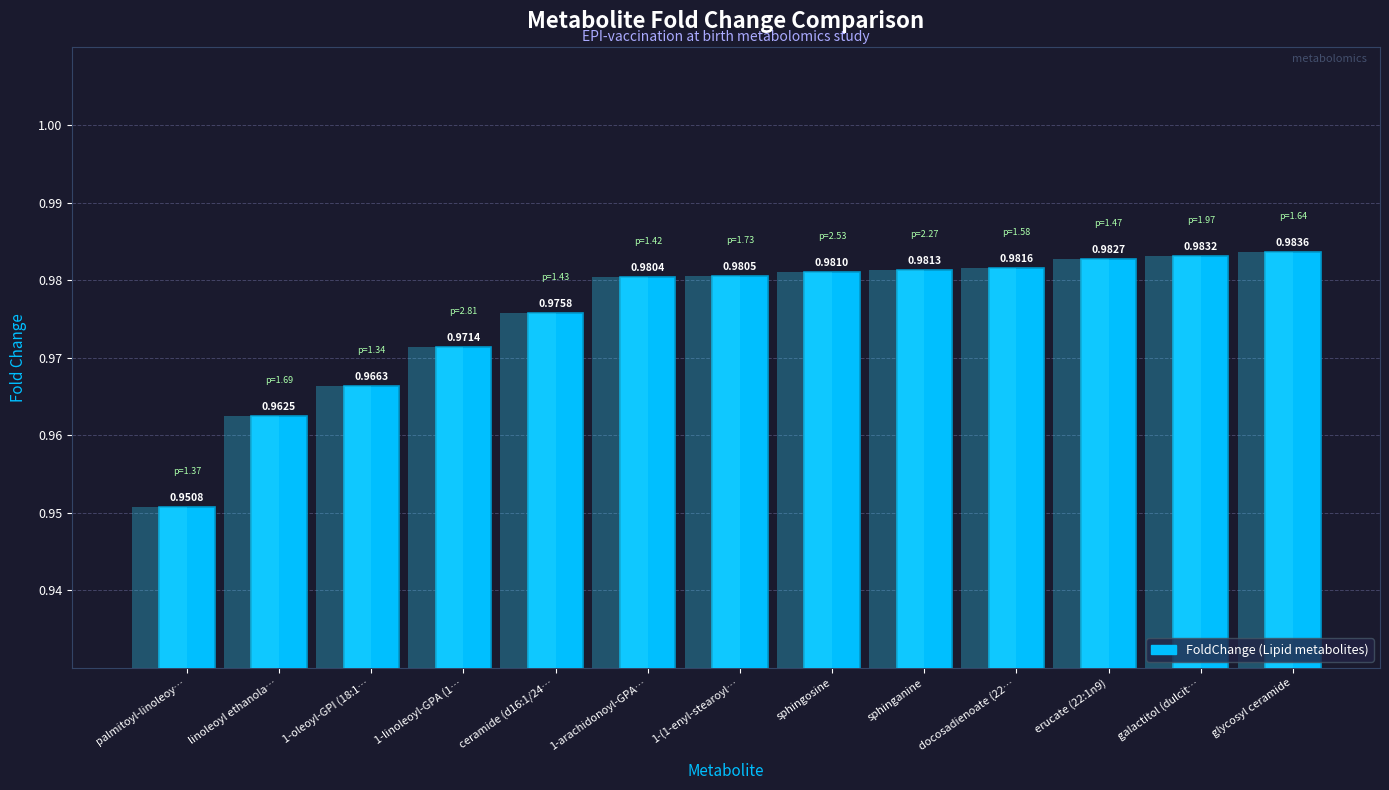

List the labels in order of value, smallest first.

palmitoyl-linoleoy…, linoleoyl ethanola…, 1-oleoyl-GPI (18:1…, 1-linoleoyl-GPA (1…, ceramide (d16:1/24…, 1-arachidonoyl-GPA…, 1-(1-enyl-stearoyl…, sphingosine, sphinganine, docosadienoate (22…, erucate (22:1n9), galactitol (dulcit…, glycosyl ceramide